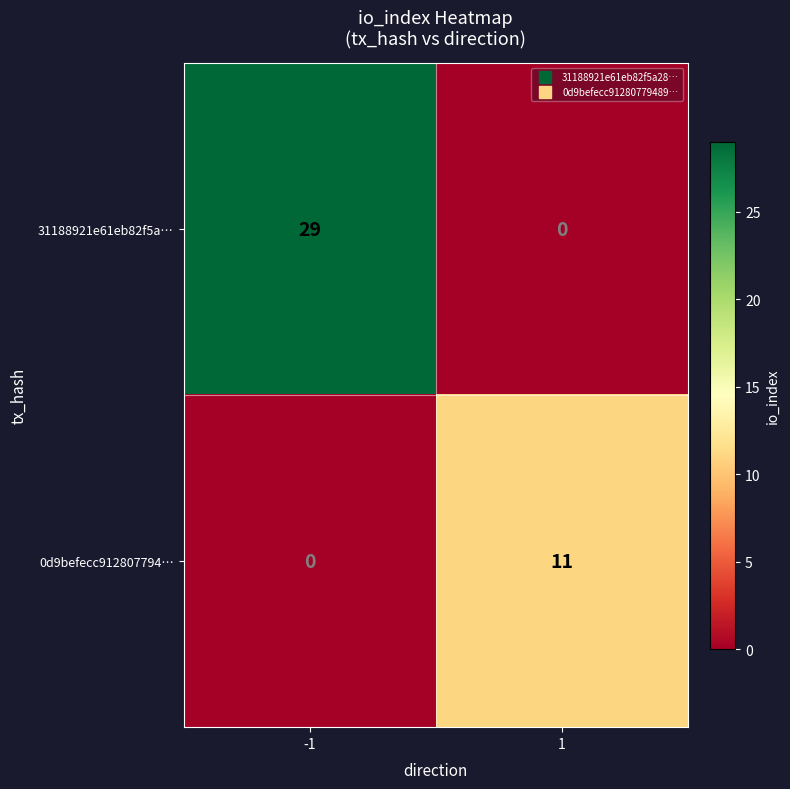

Reading left to right, what are all the values shown in this chart?

31188921e61eb82f5a…: 29	0
0d9befecc912807794…: 0	11